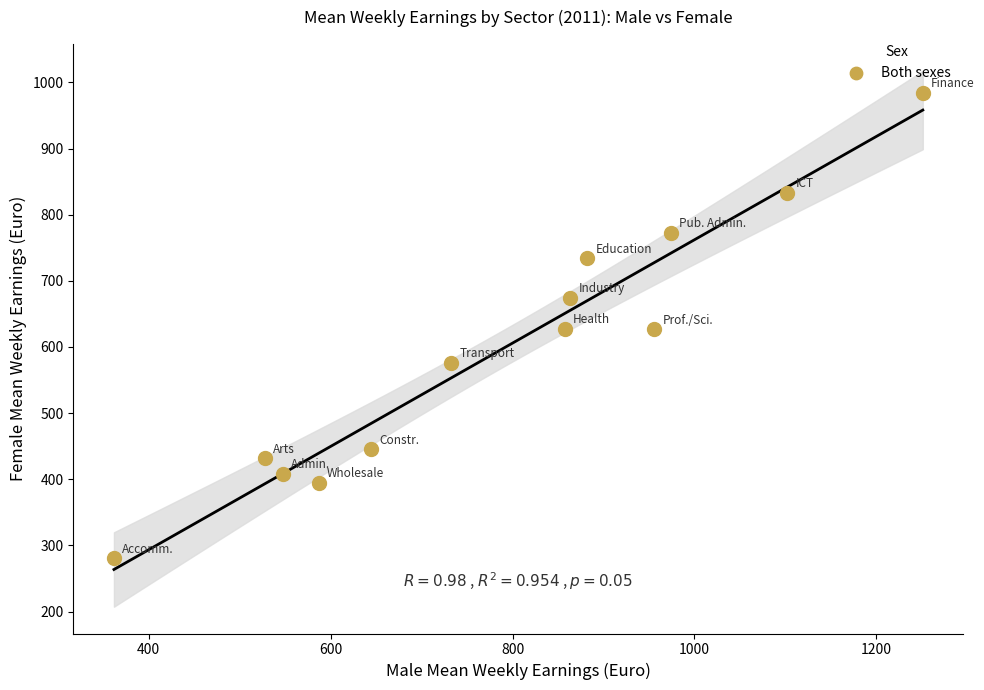

What is the range of Y values (max minus min)?

703.8